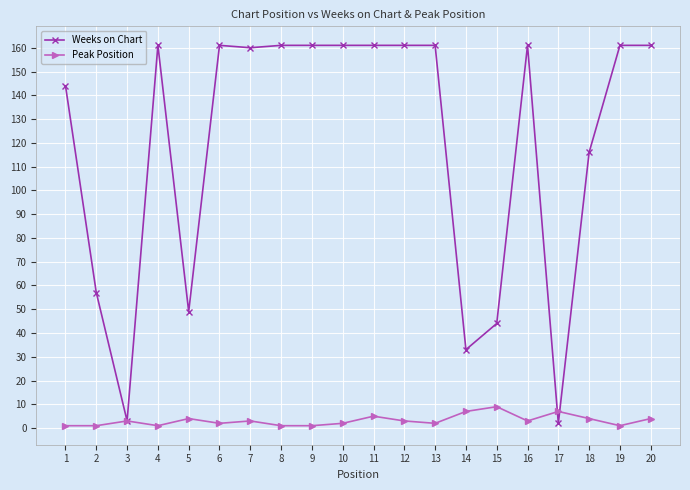

What is the value of the Weeks on Chart point at the 20th from the left?

161